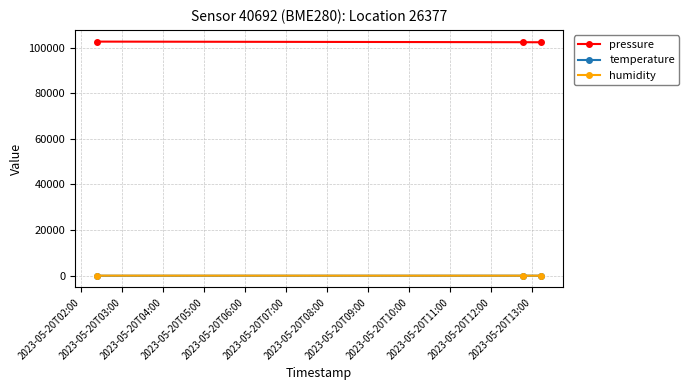

What is the value of the pressure point at the 3rd from the left?

102294.8